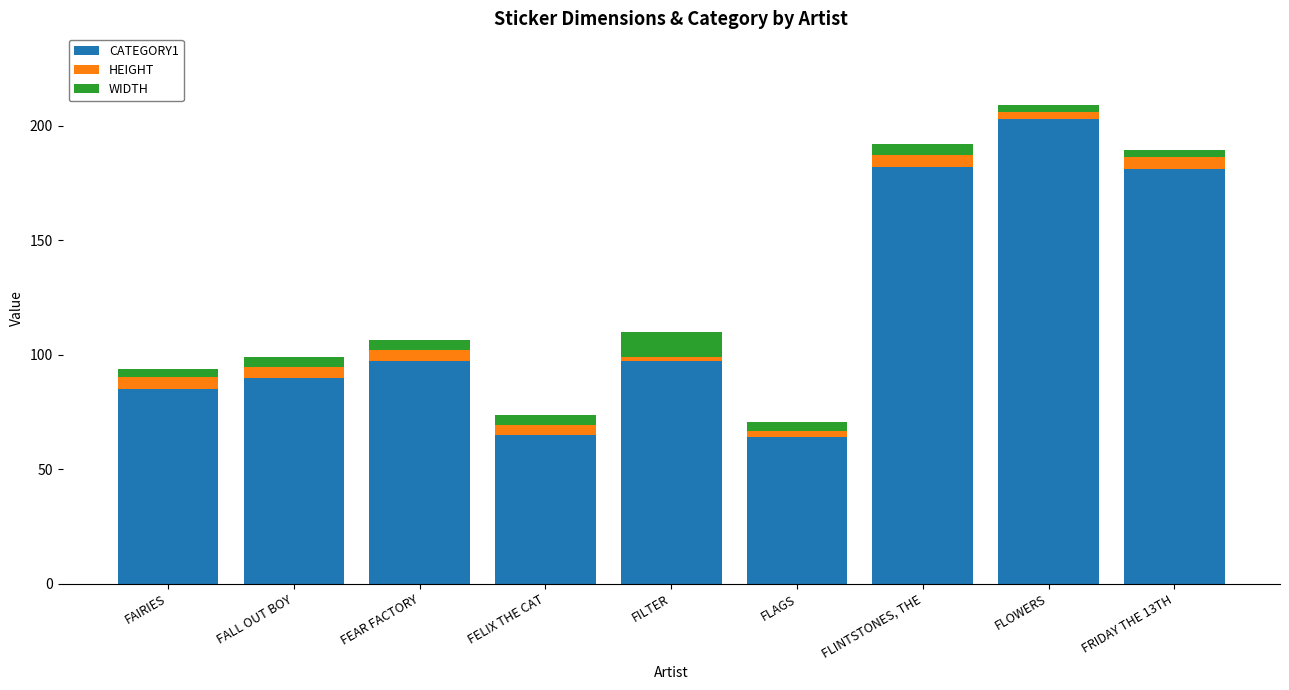

The value of CATEGORY1 at FEAR FACTORY is 97.0. True or false?

True